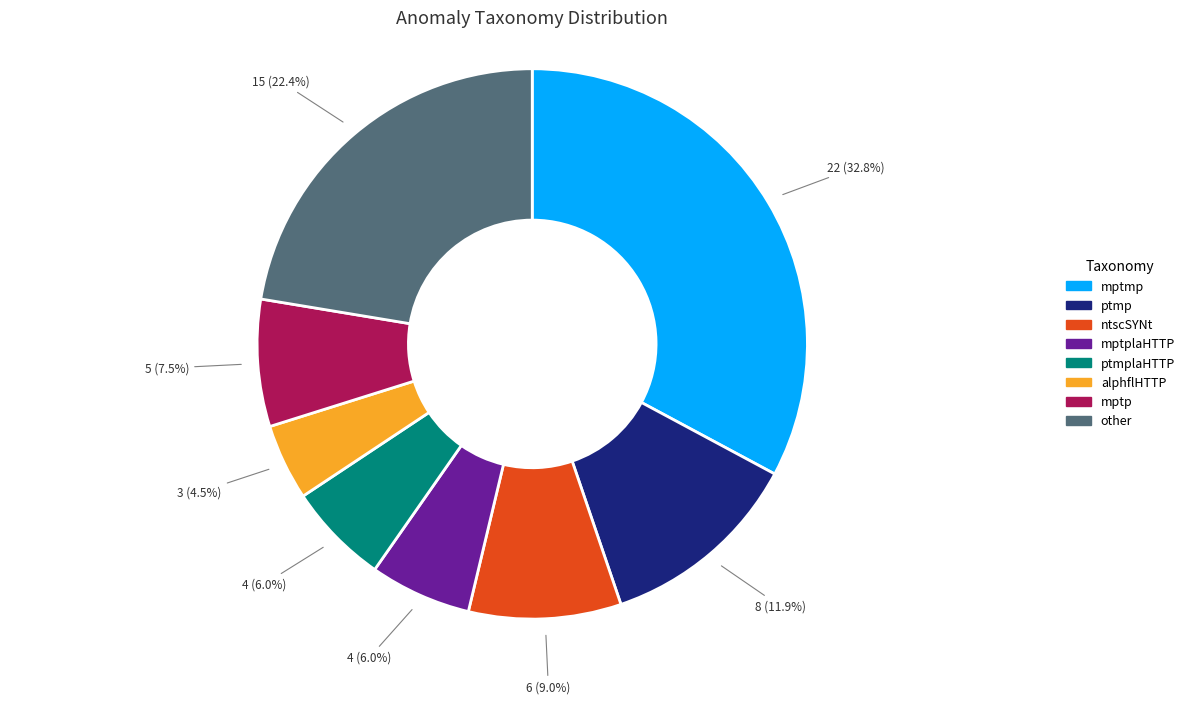

Does any single category account for the majority?

No